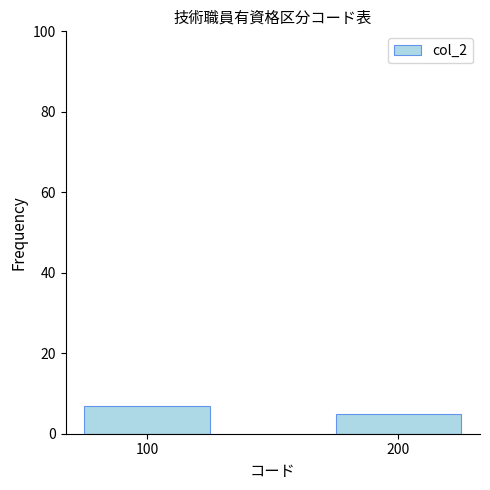

The value at 100 is 7. True or false?

True